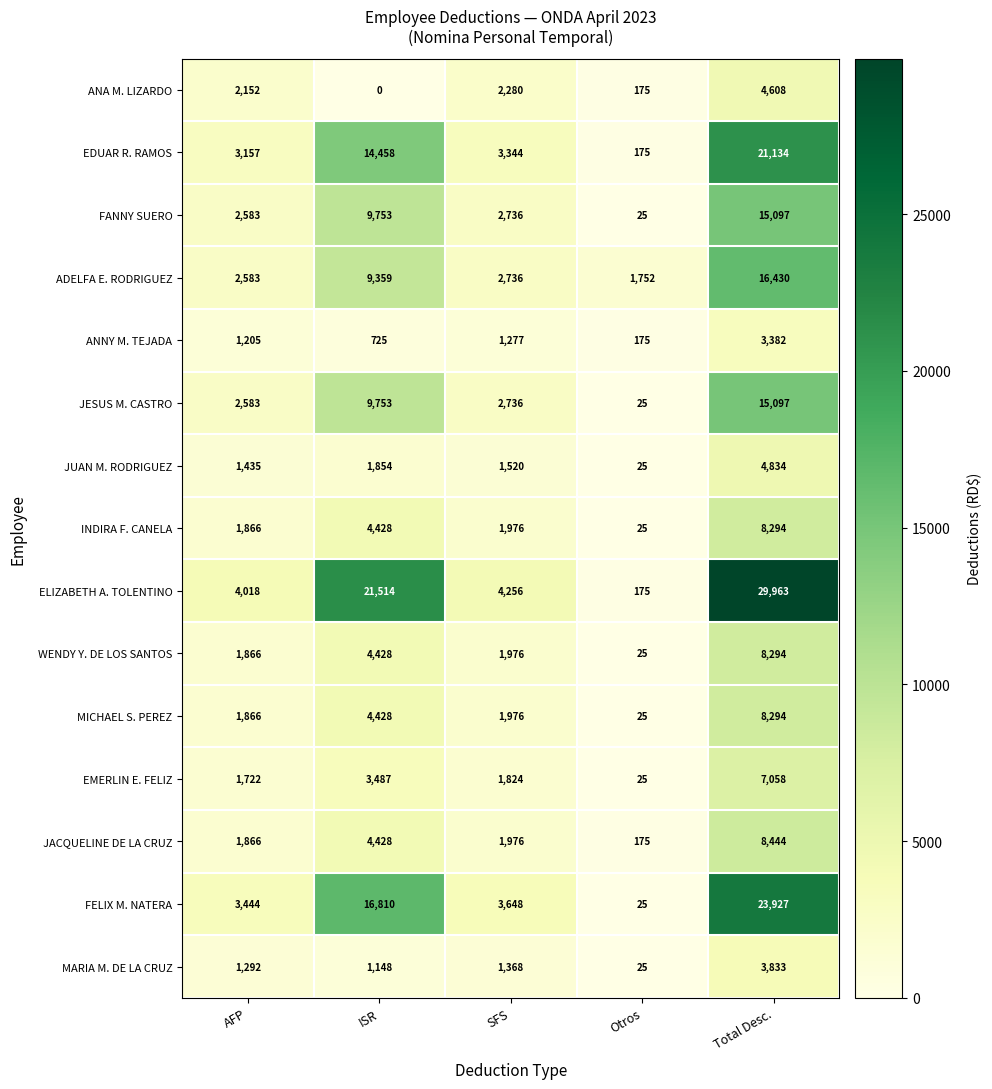

What is the difference between the highest and lowest values at ISR?

21514